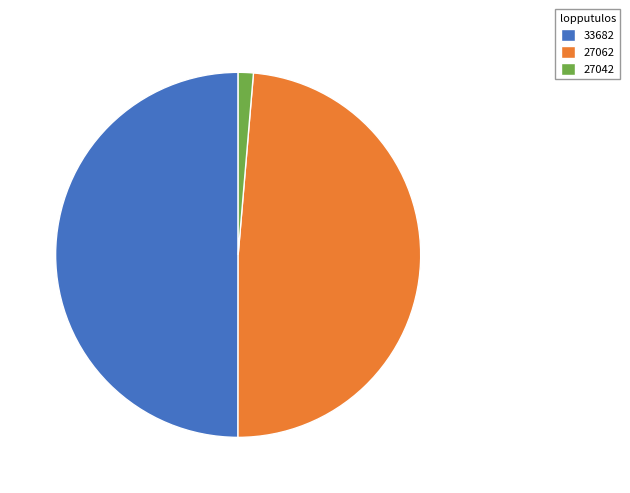

Rank the categories by value from highest to lowest.

33682, 27062, 27042